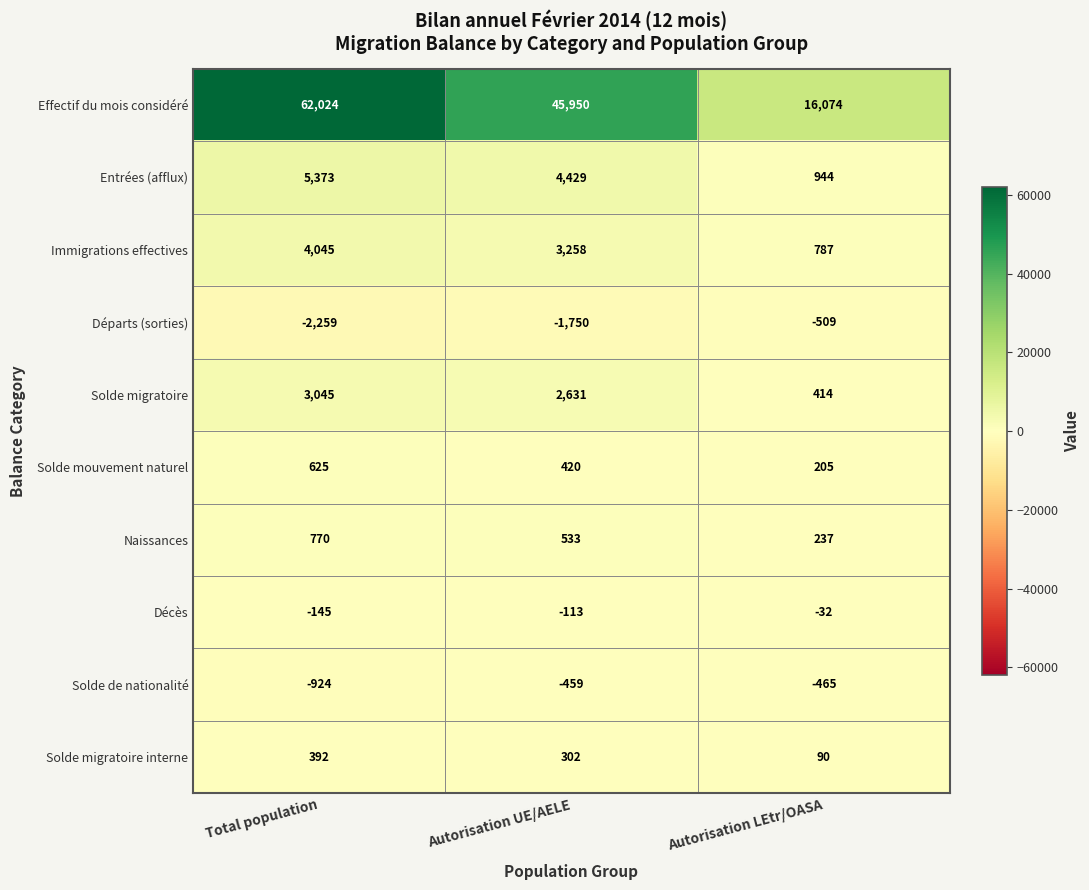

True or false: Immigrations effectives has a value of 4045 at Total population.

True